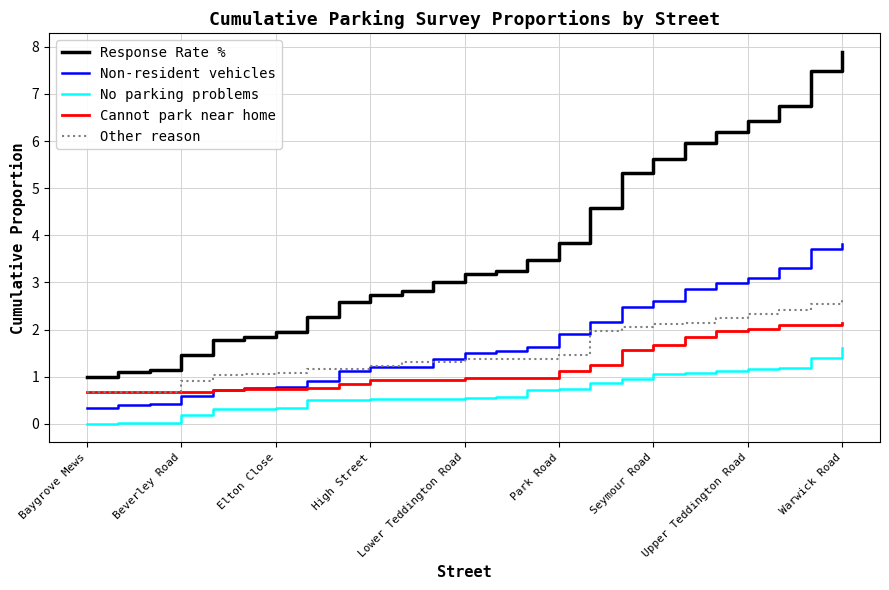

True or false: Response Rate % and Other reason cross at least once.

False